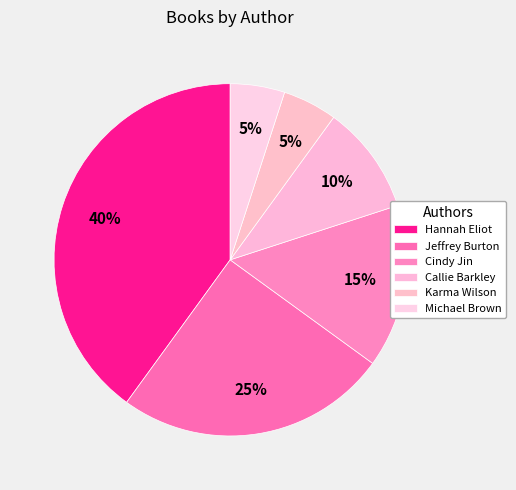

To the nearest percent, what portion does Karma Wilson represent?

5%